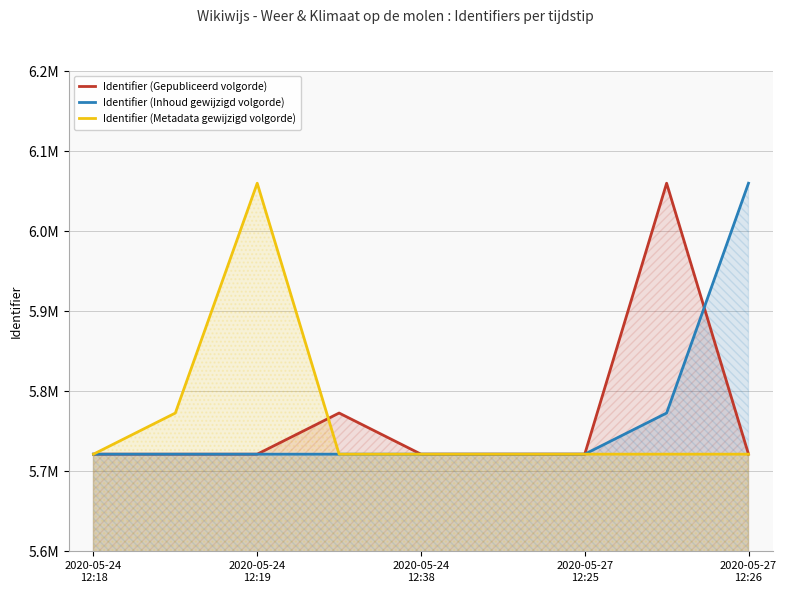

At which category does the chart reach its peak across all series?

7